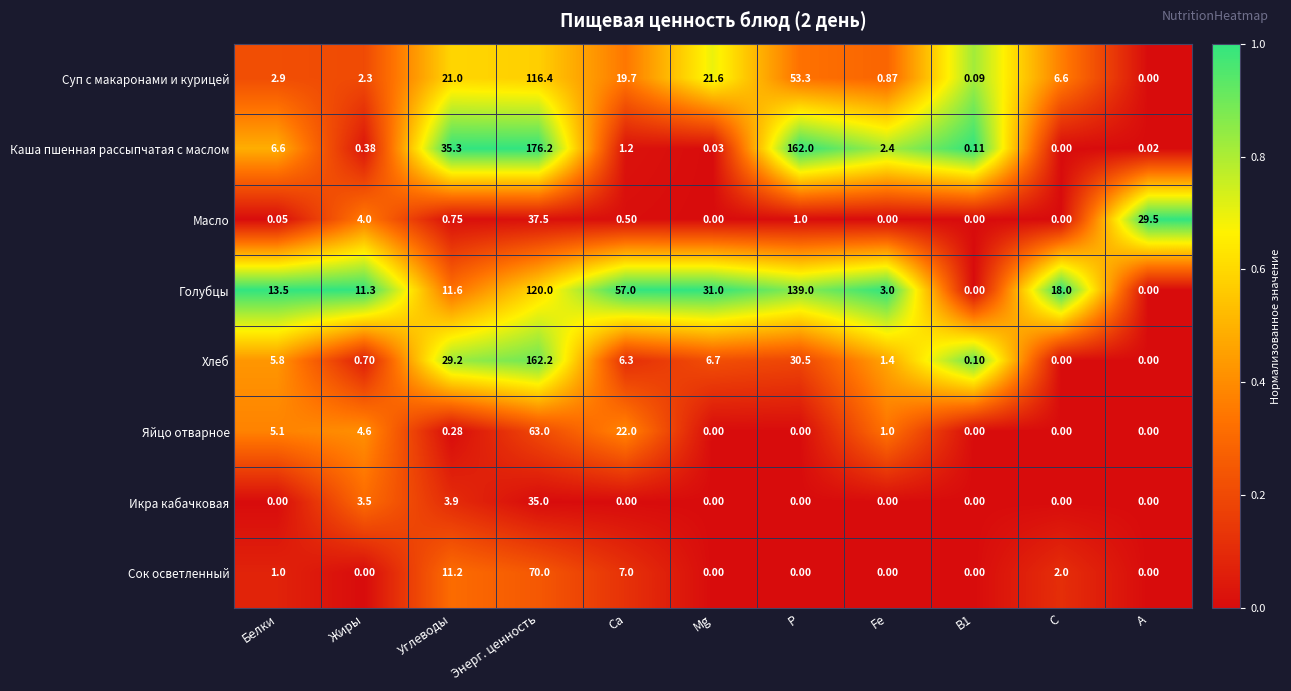

What is the total value across all series at P?

385.8